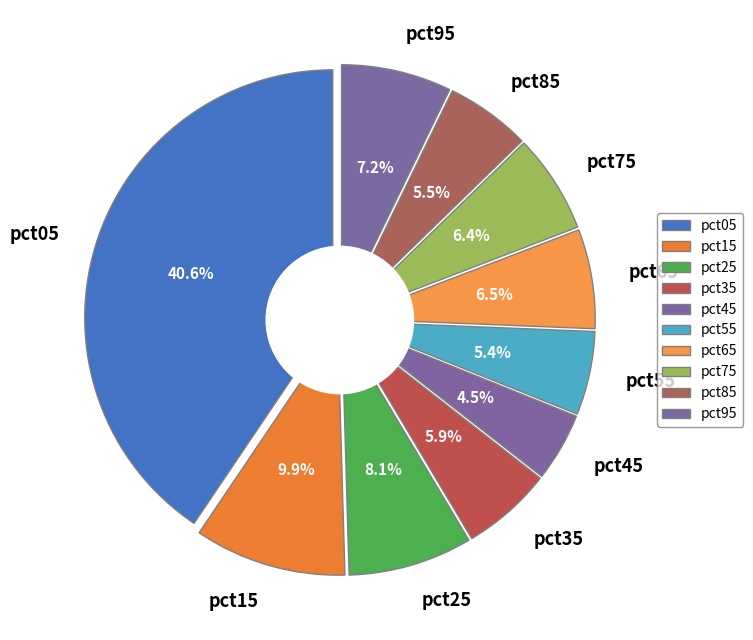

True or false: pct05 accounts for 41% of the total.

True